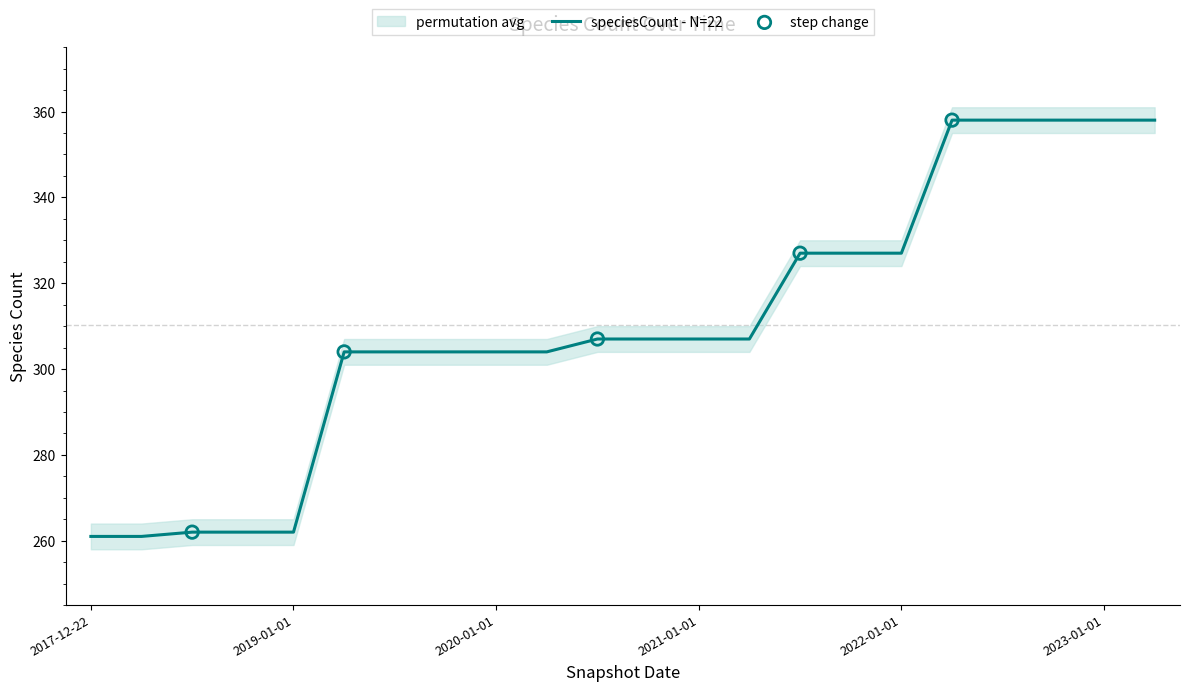

What is the minimum value for speciesCount - N=22?

261